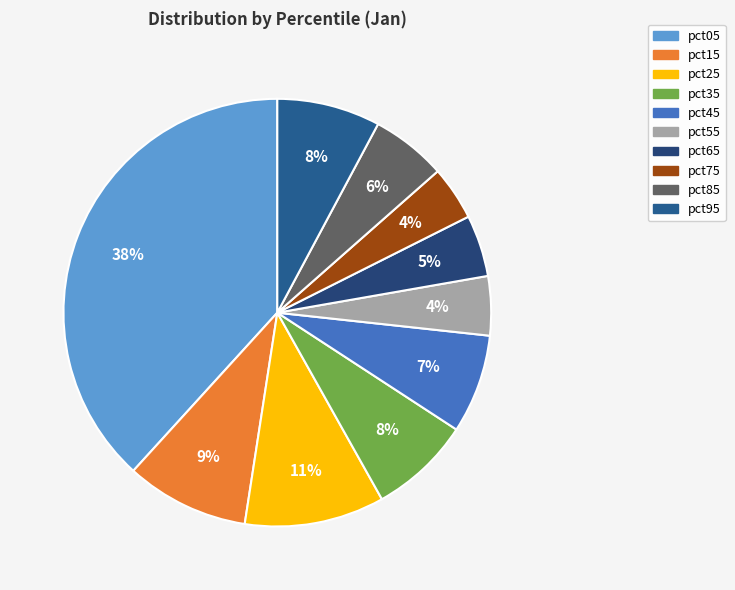

How many segments does this pie chart have?

10